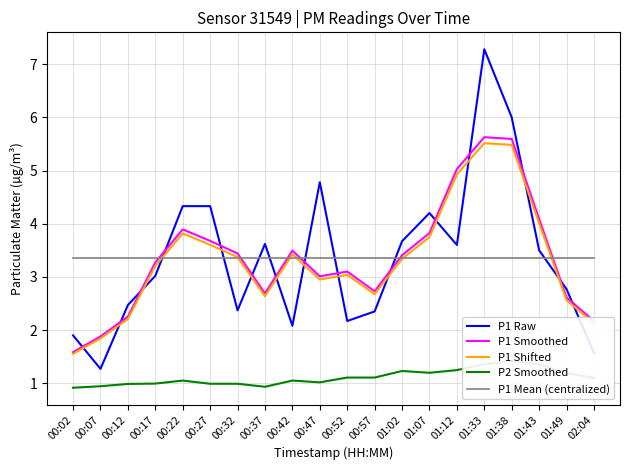

What is the label of the 1st point from the left?

00:02